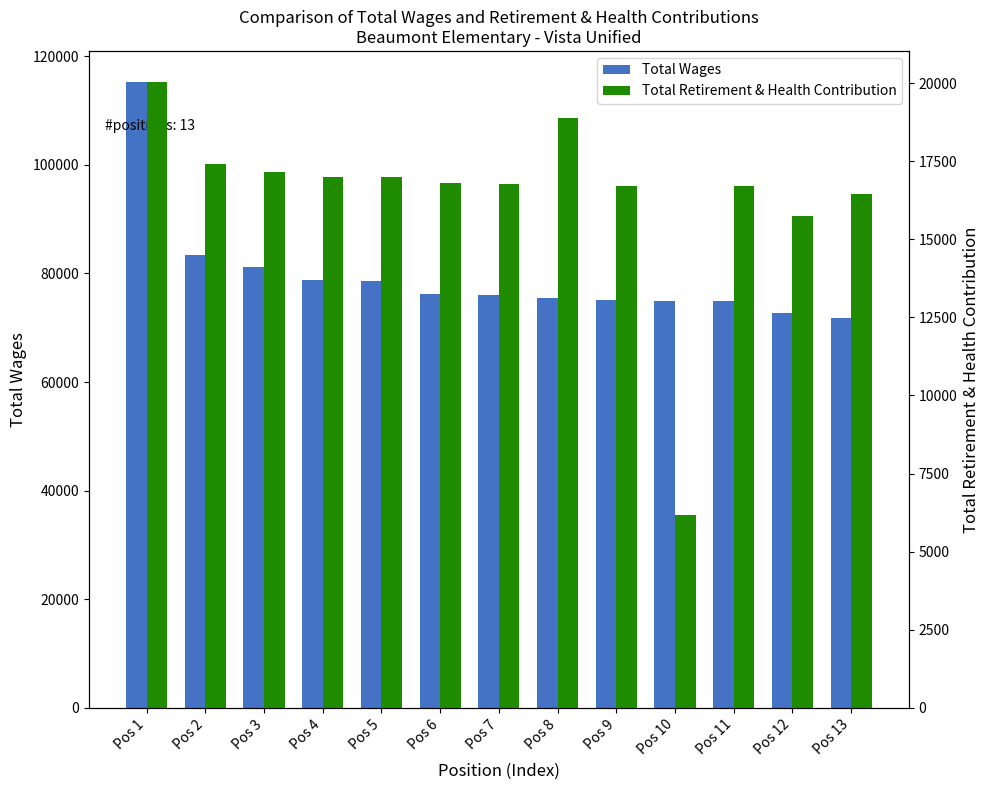

At which category does the chart reach its minimum across all series?

Pos 10